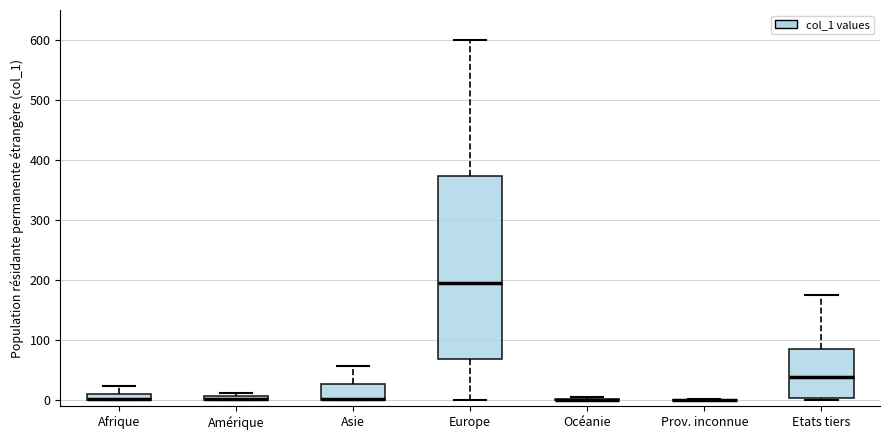

Which box is the tallest, from its lower edge to its upper edge?

Europe